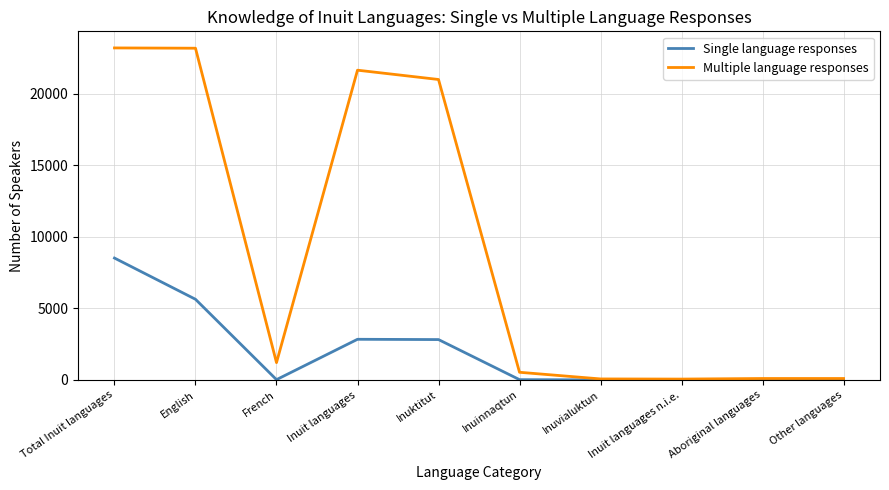

Rank the series by their maximum value, from highest to lowest.

Multiple language responses, Single language responses